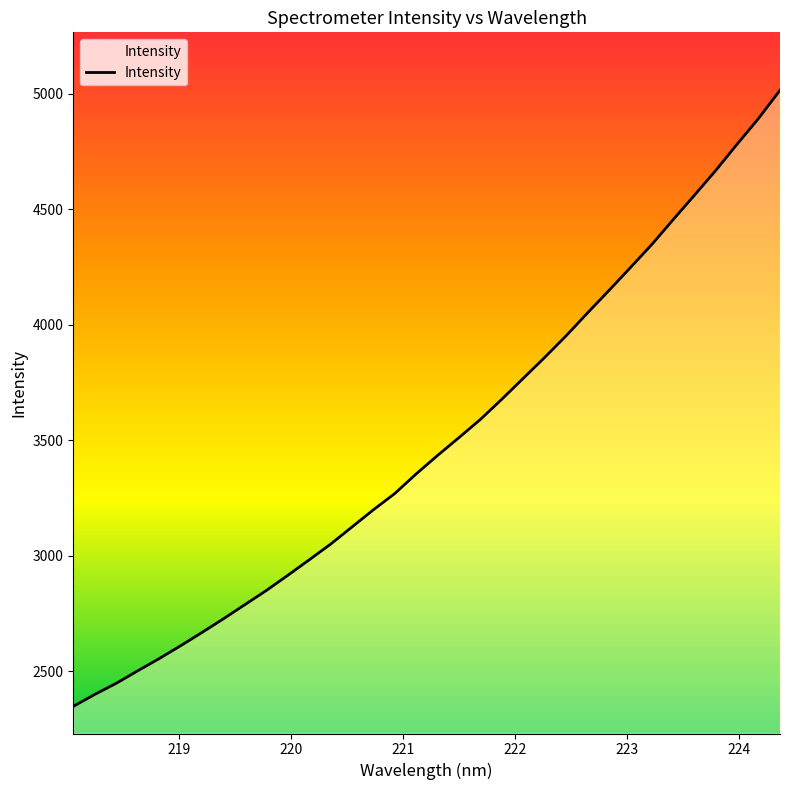

What is the average value?

3491.9